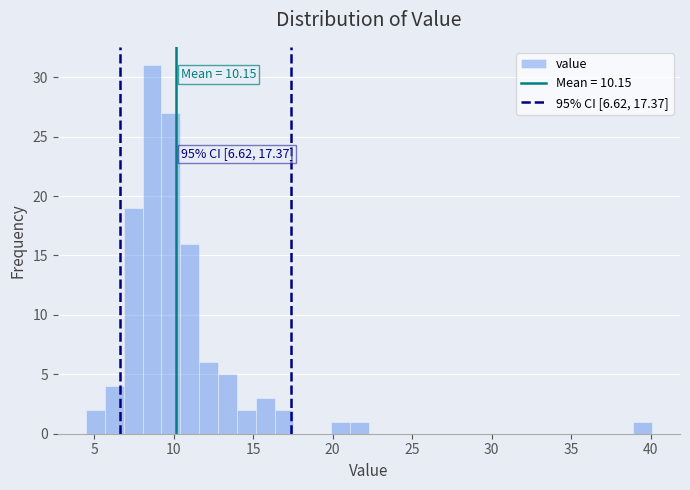

Read against the x-axis, roughly where is the centre of the tallest bar?

8.5